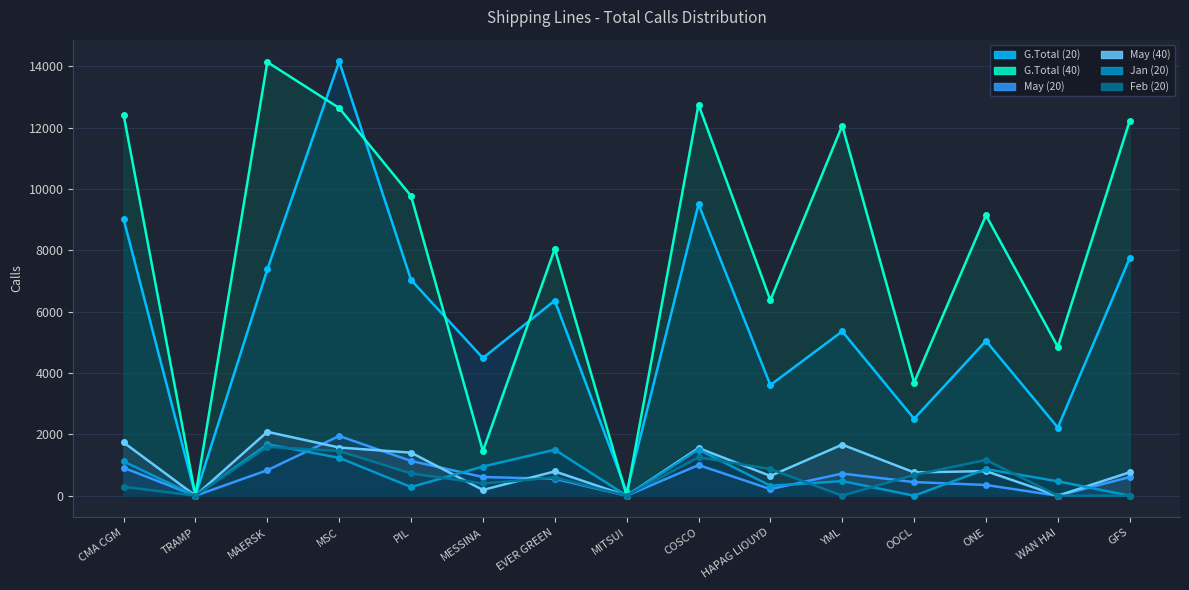

True or false: G.Total (20) and Feb (20) intersect in this chart.

False